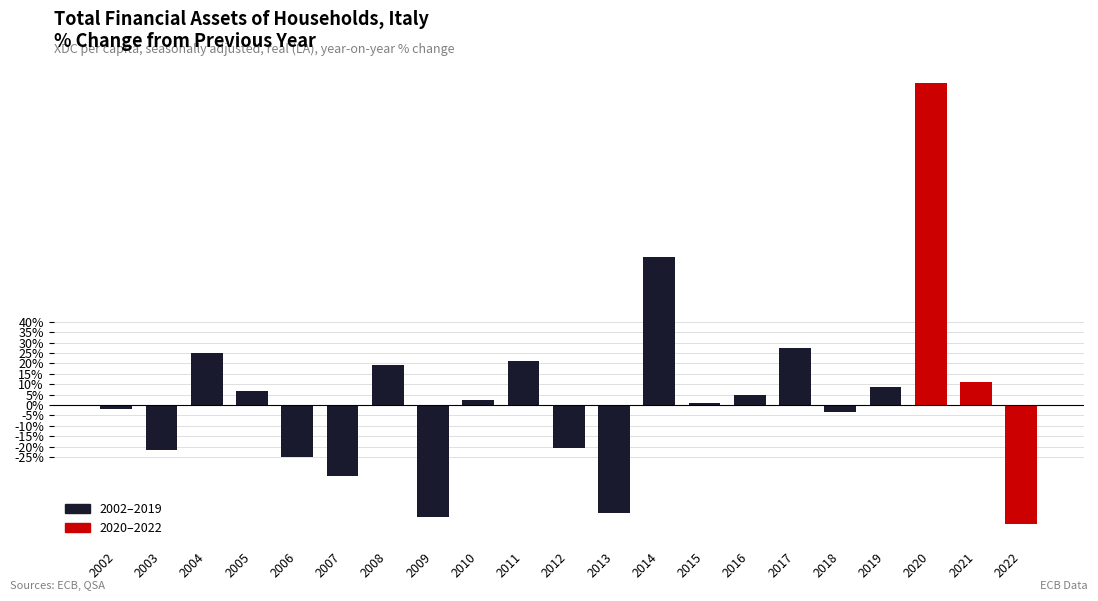

Reading left to right, list all the values displayed in this chart.

-1.8	-21.7	25.2	6.7	-25.1	-34.1	19.2	-54.0	2.2	21.3	-20.7	-51.9	71.3	1.2	4.8	27.6	-3.5	8.7	154.9	11.1	-57.3